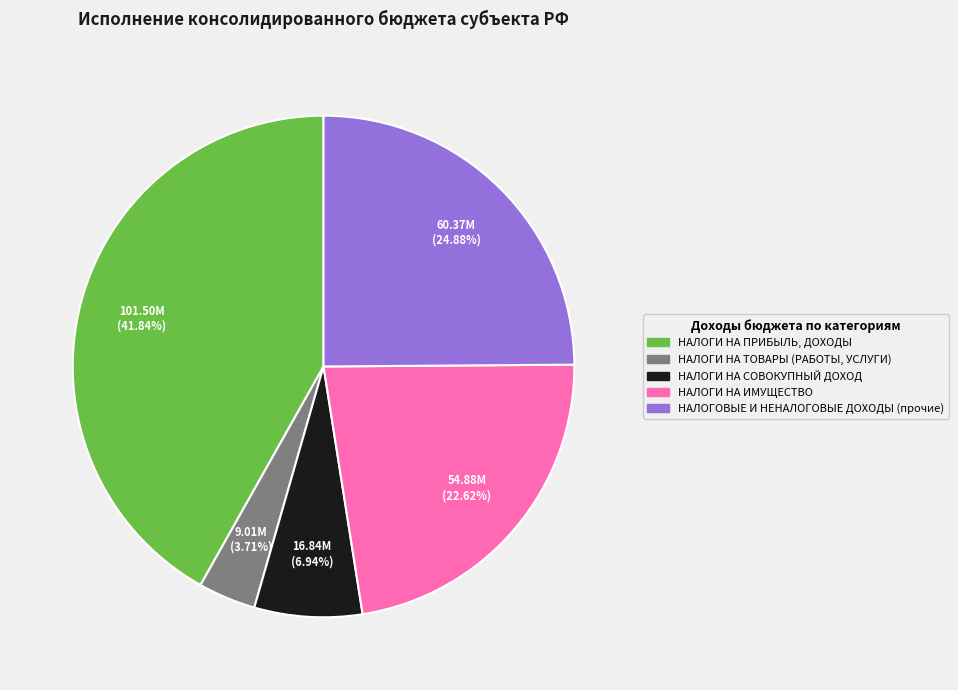

Combined, do НАЛОГИ НА ИМУЩЕСТВО and НАЛОГОВЫЕ И НЕНАЛОГОВЫЕ ДОХОДЫ (прочие) account for over 50%?

No